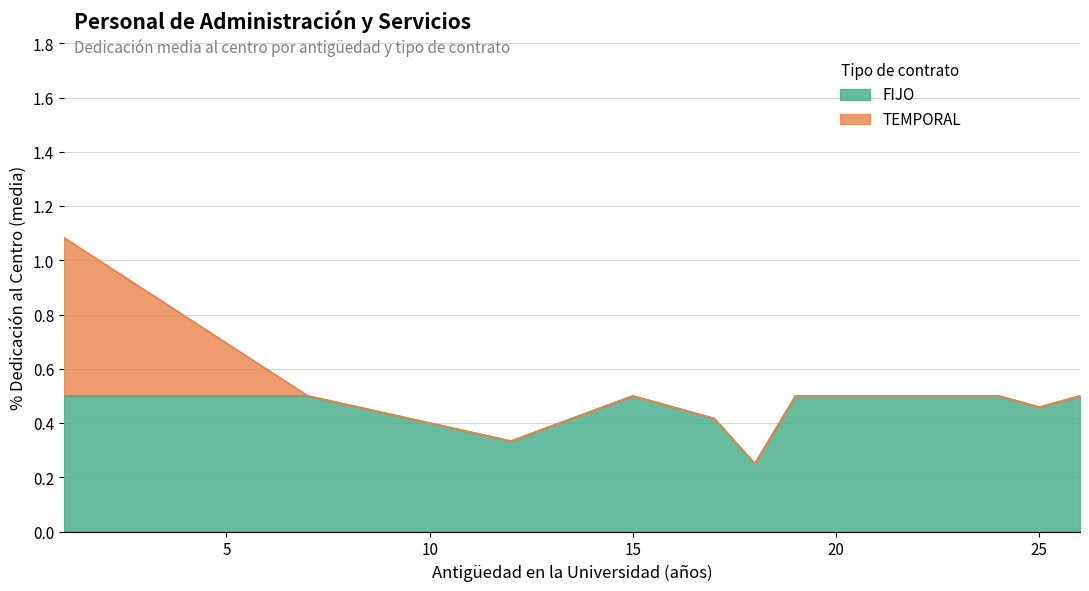

What is the label of the 14th point from the right?

7